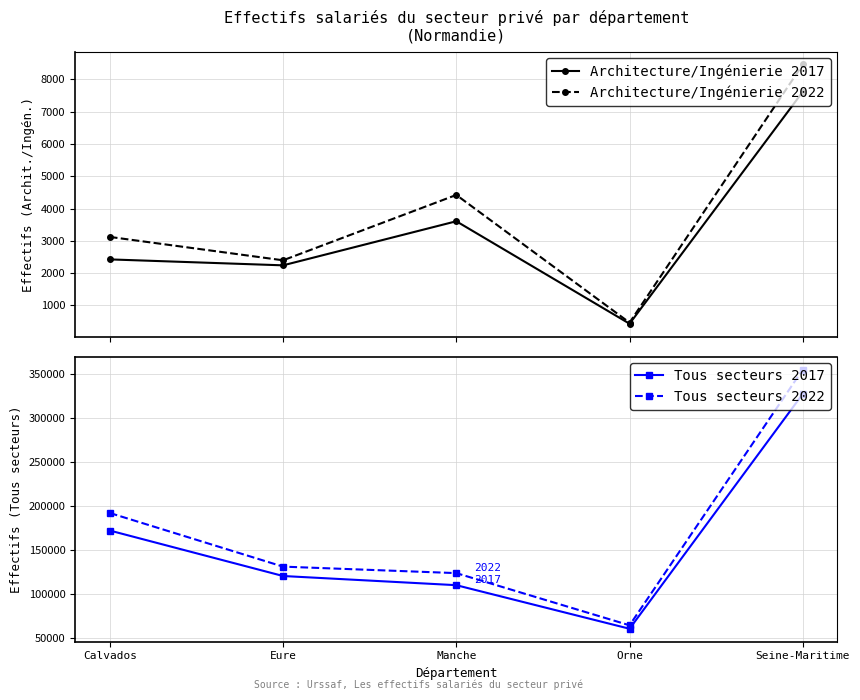

What is the label of the 1st point from the right?

Seine-Maritime